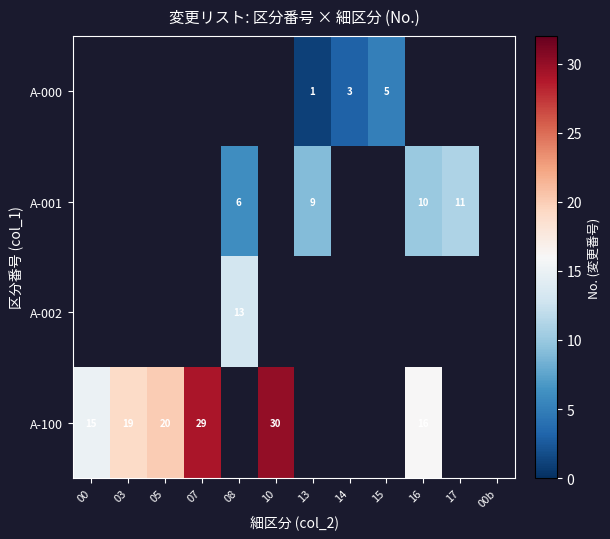

The value of A-000 at 13 is 1. True or false?

True